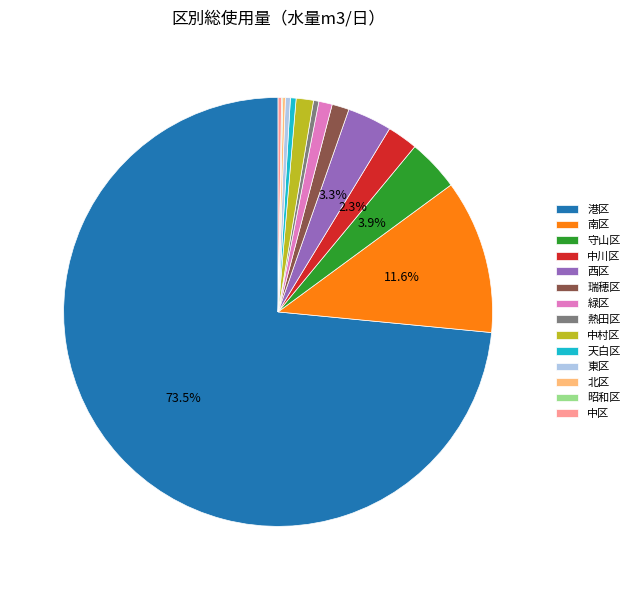

Between 緑区 and 中川区, which is larger?

中川区